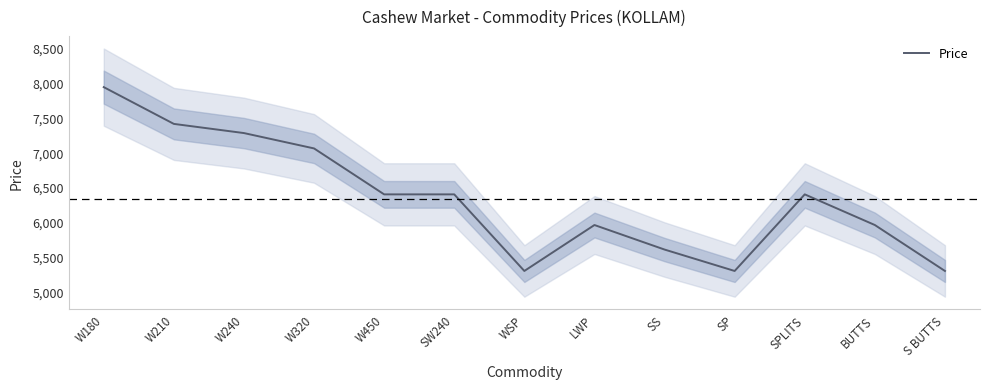

Where is the data nearest to the value 6613?

W450